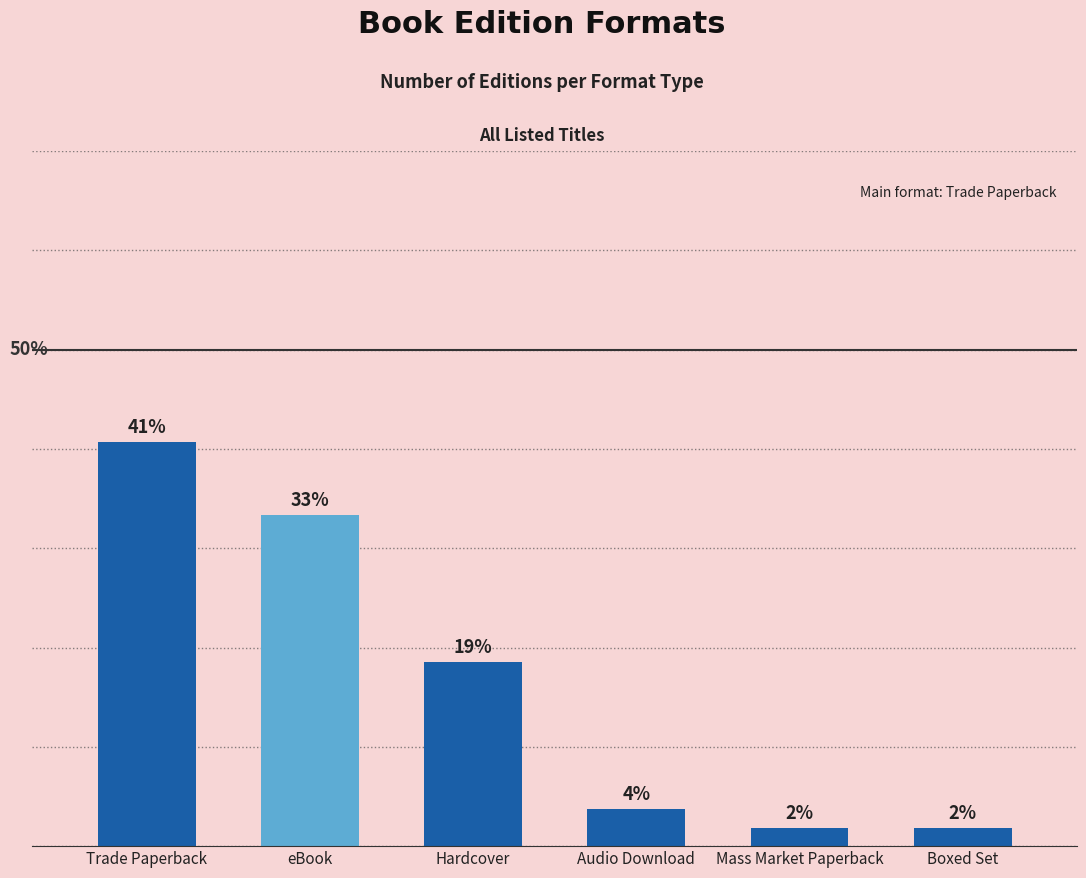

Does the chart contain any negative values?

No